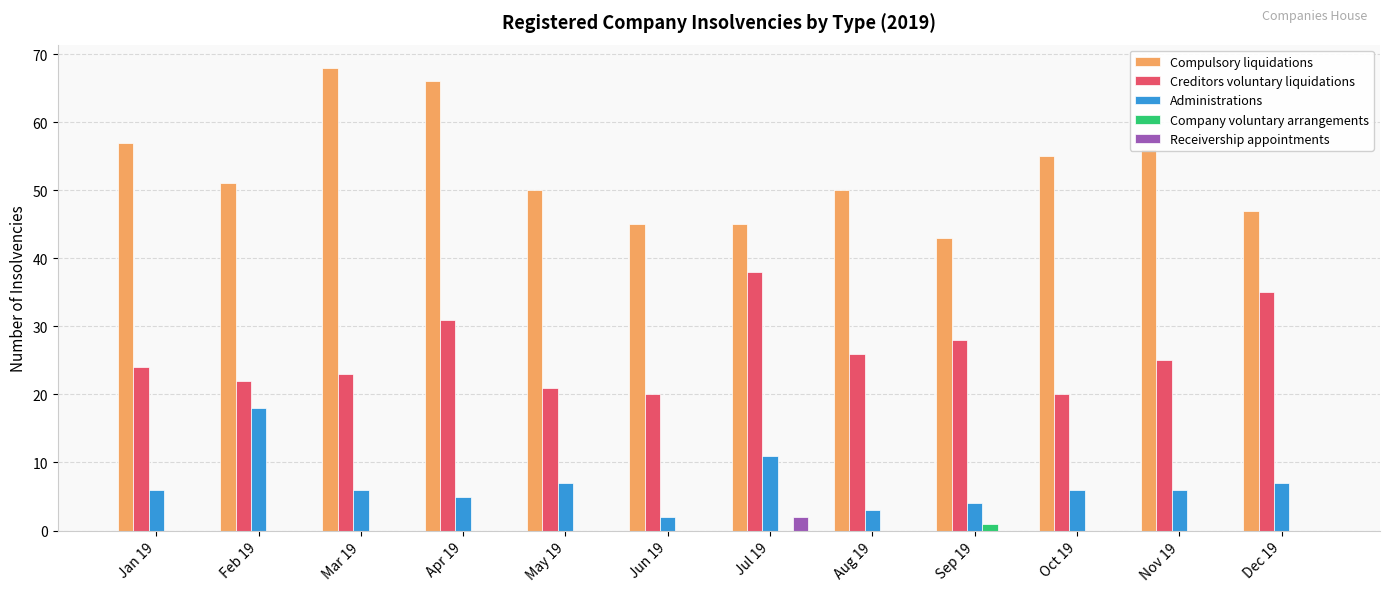

What are all the series names shown in the legend?

Compulsory liquidations, Creditors voluntary liquidations, Administrations, Company voluntary arrangements, Receivership appointments